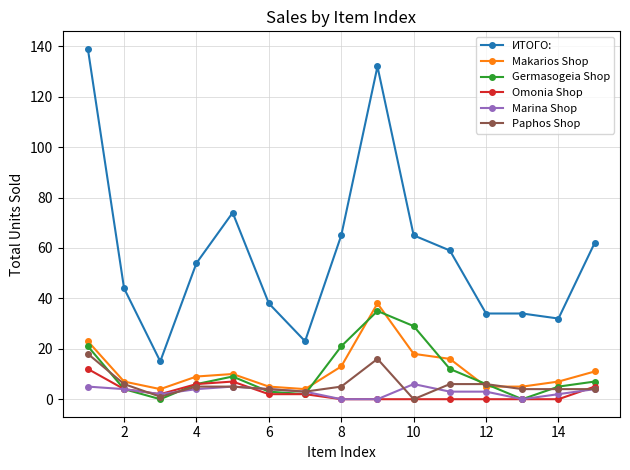

True or false: Paphos Shop has more than 0 points higher than both neighbors.

True